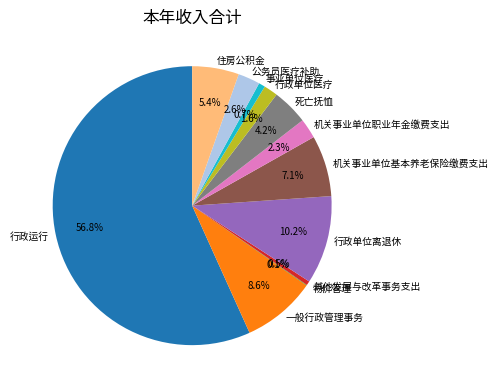

Do 行政单位医疗 and 机关事业单位基本养老保险缴费支出 together represent more than half of the pie?

No